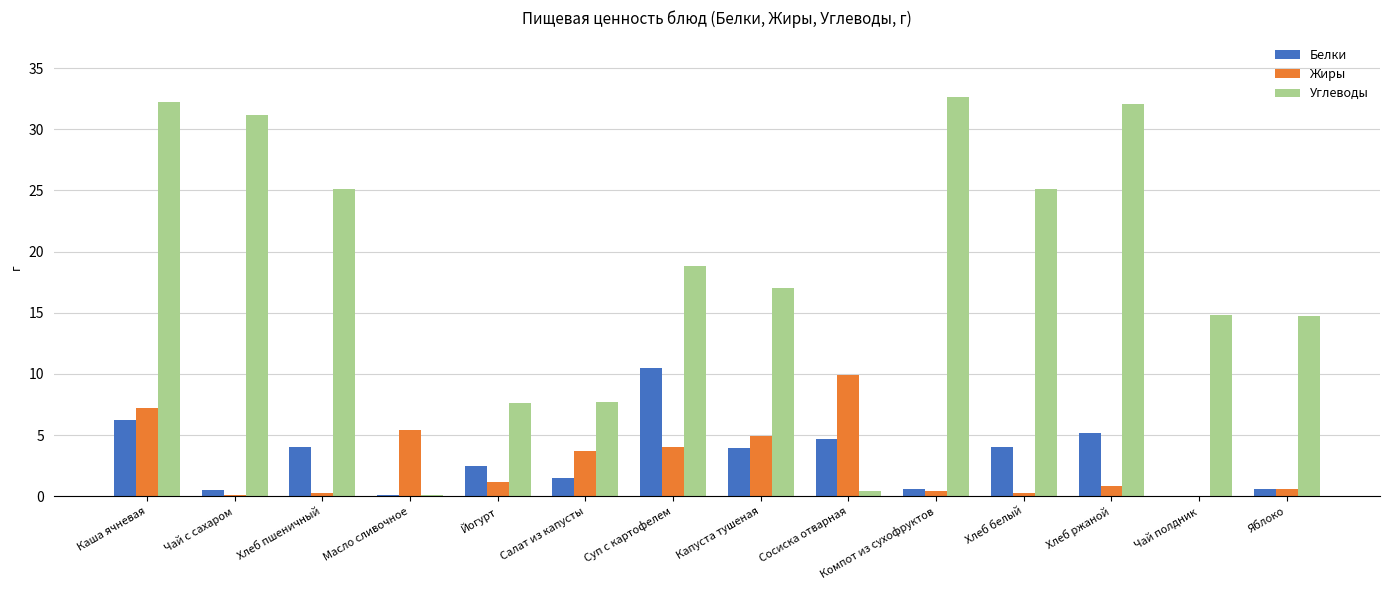

Does the chart contain stacked bars?

No